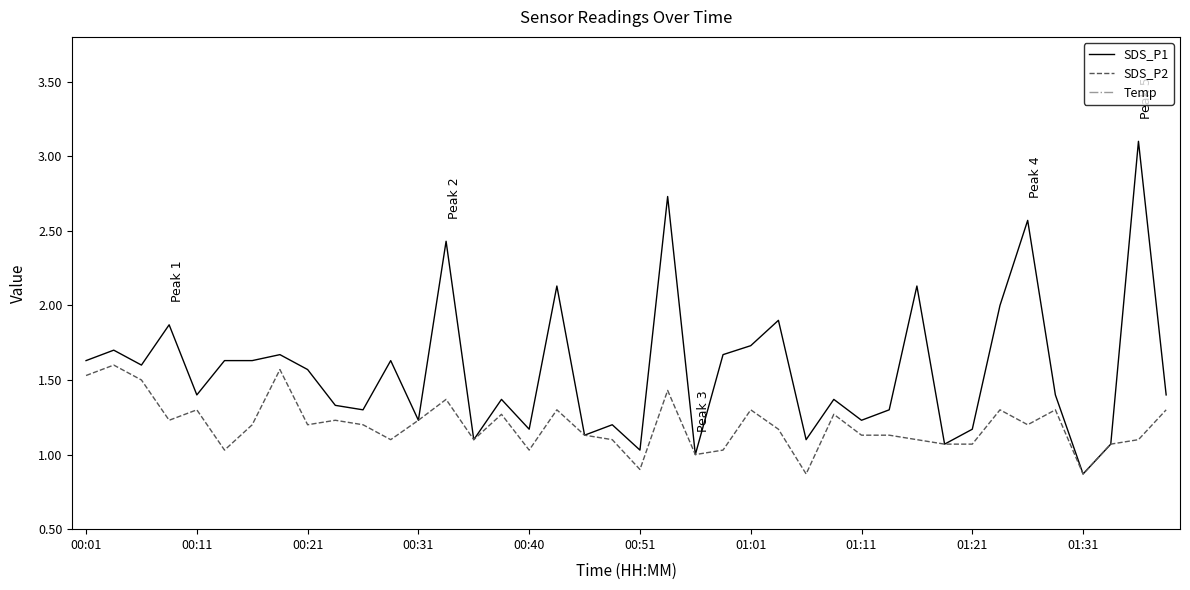

The value of SDS_P2 at 01:01 is 1.7. True or false?

False